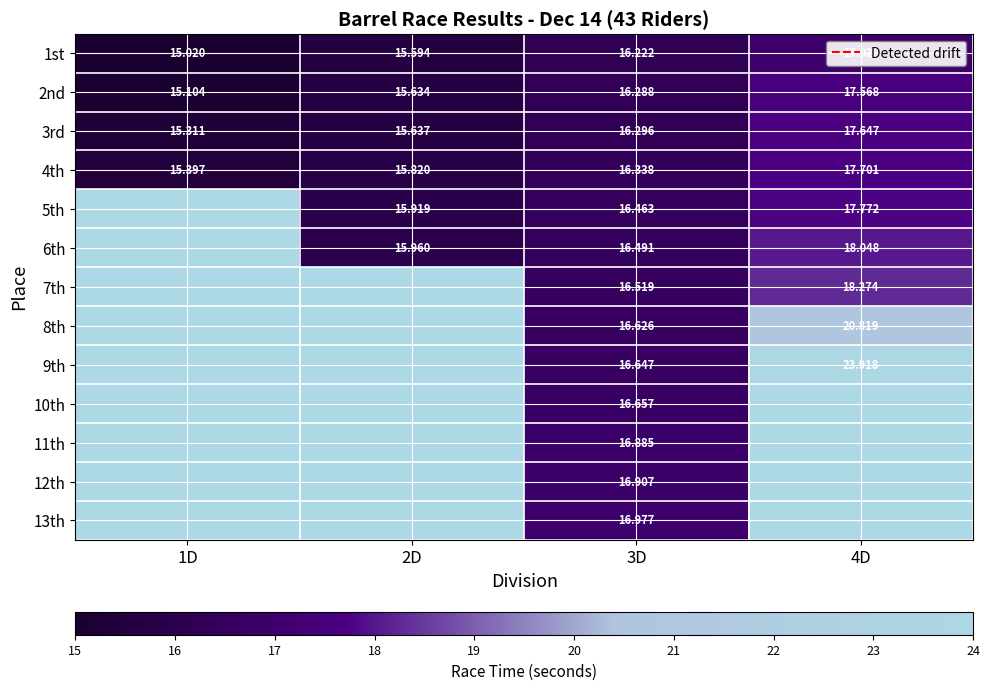

True or false: 3rd has a value of 4.4 at 1D.

False